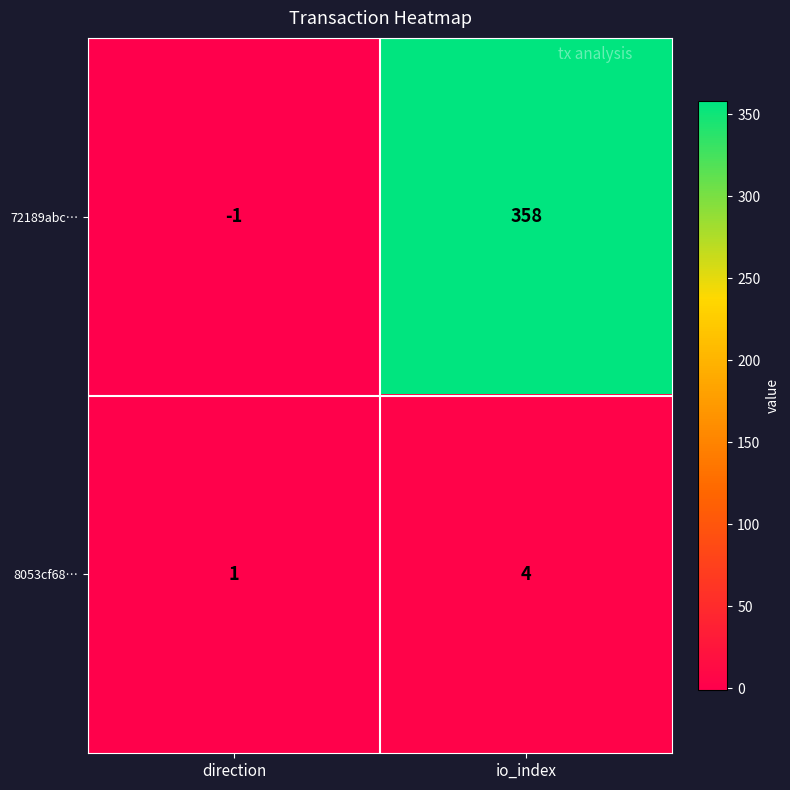

At which category does the chart reach its minimum across all series?

direction